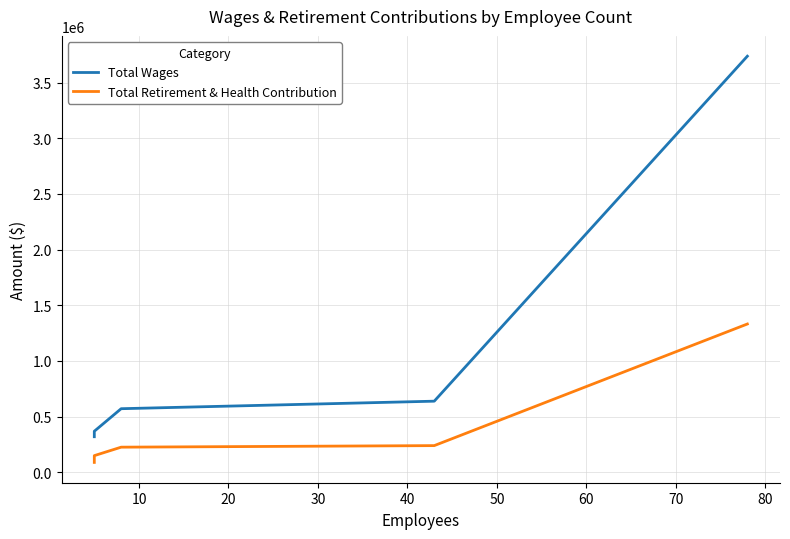

Does the chart have visible grid lines?

Yes